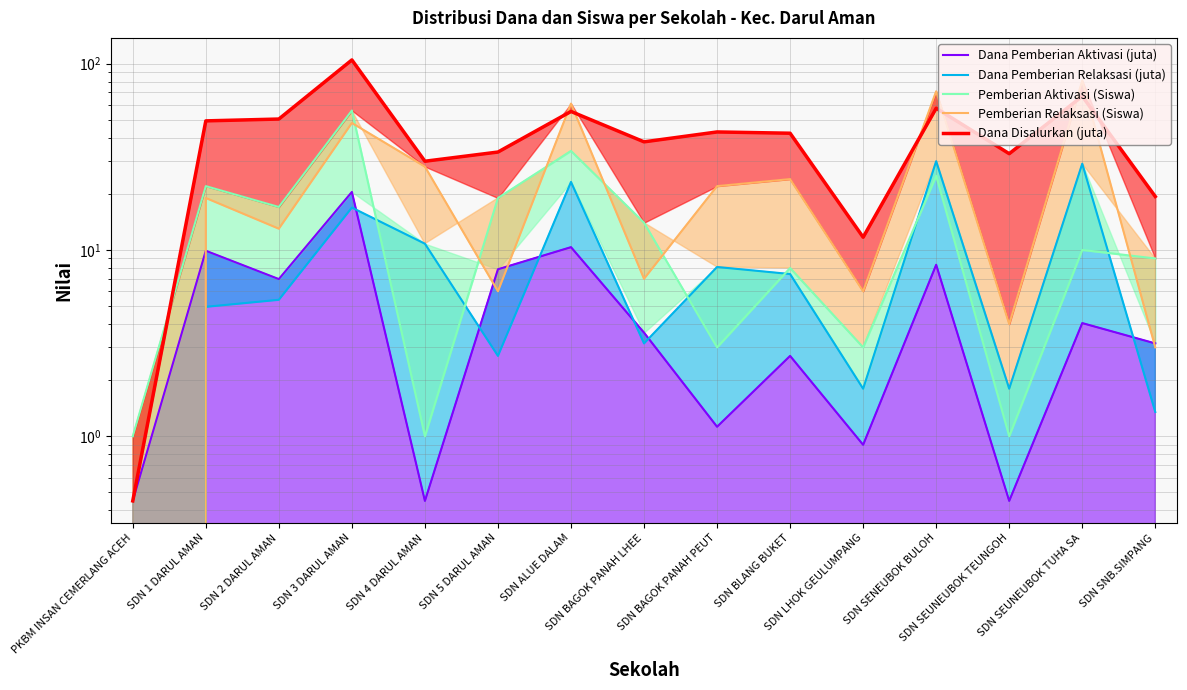

At which label is Dana Disalurkan (juta) closest to 52?

SDN 2 DARUL AMAN